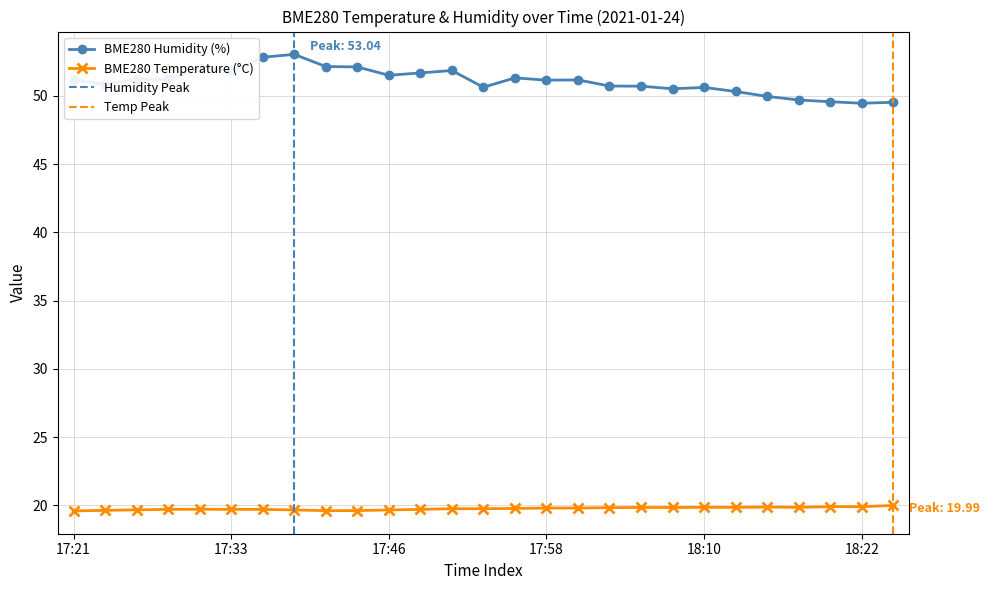

Which series changed the most between 17:21 and 17:26?

BME280_temperature